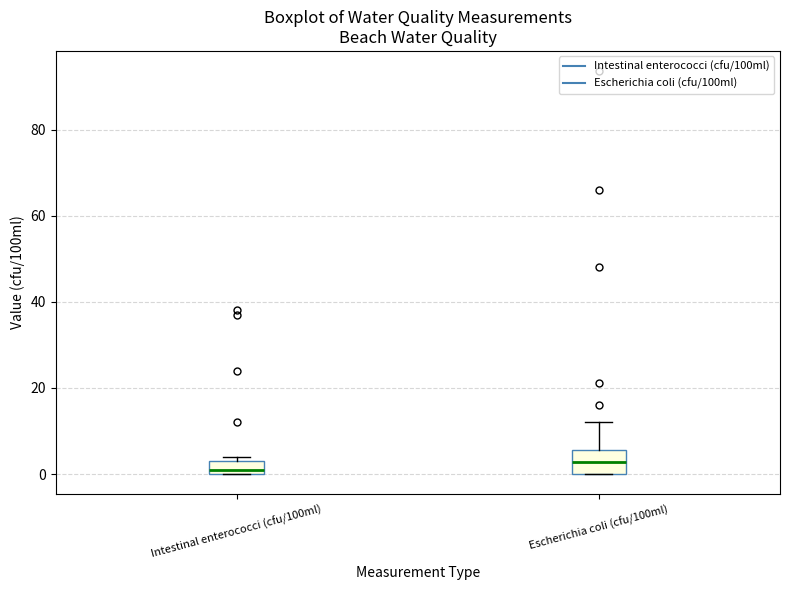

Reading left to right, read every box against the y-axis: the position of its median line, the range the box covers, and the ends of its whiskers. The values are not printed on the chart, so give them approximately, as read against the axis.

Intestinal enterococci (cfu/100ml): median 2, box 0 to 4, whiskers 0 to 4 (just above the box's upper edge)
Escherichia coli (cfu/100ml): median 2, box 0 to 6, whiskers 0 to 12